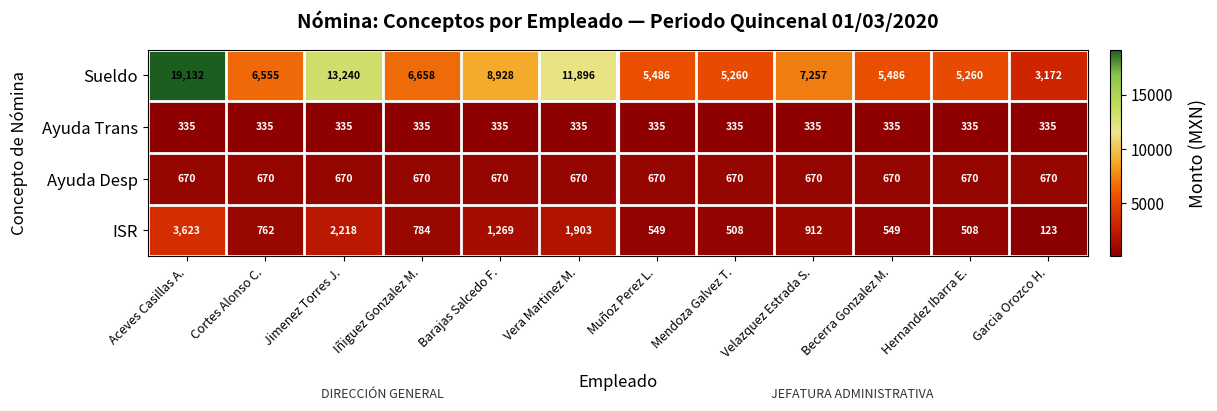

Which series changed the most between Aceves Casillas A. and Jimenez Torres J.?

Sueldo